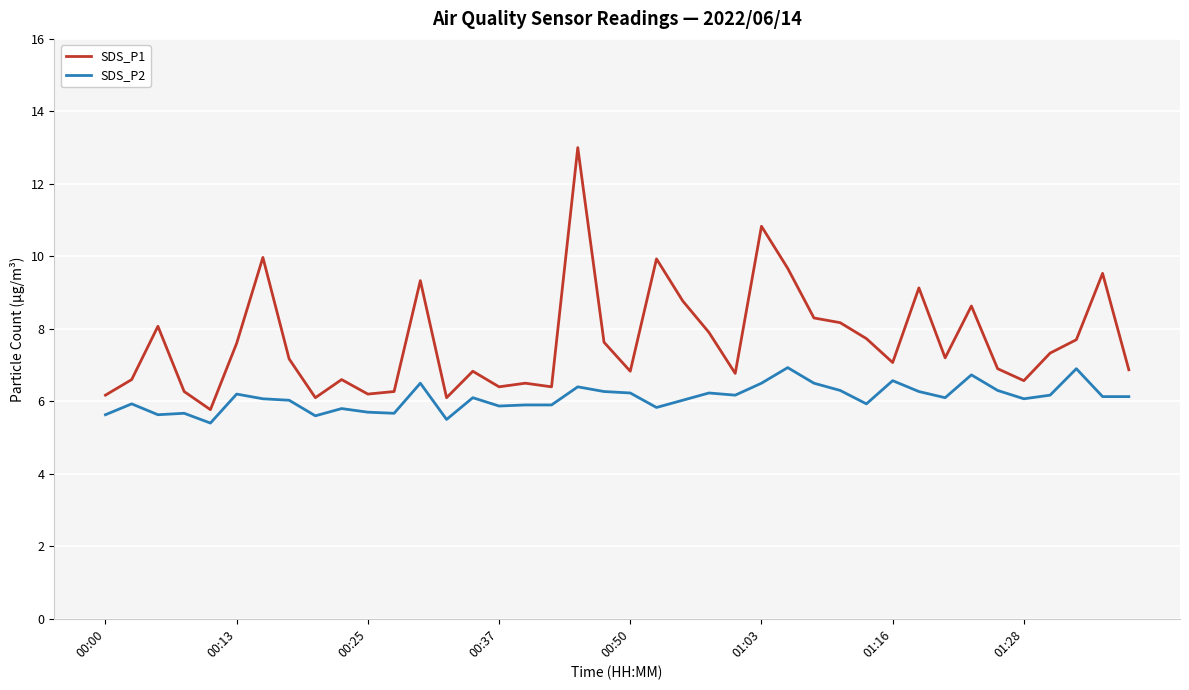

What is the difference between the maximum and minimum values in the SDS_P1 series?

7.2